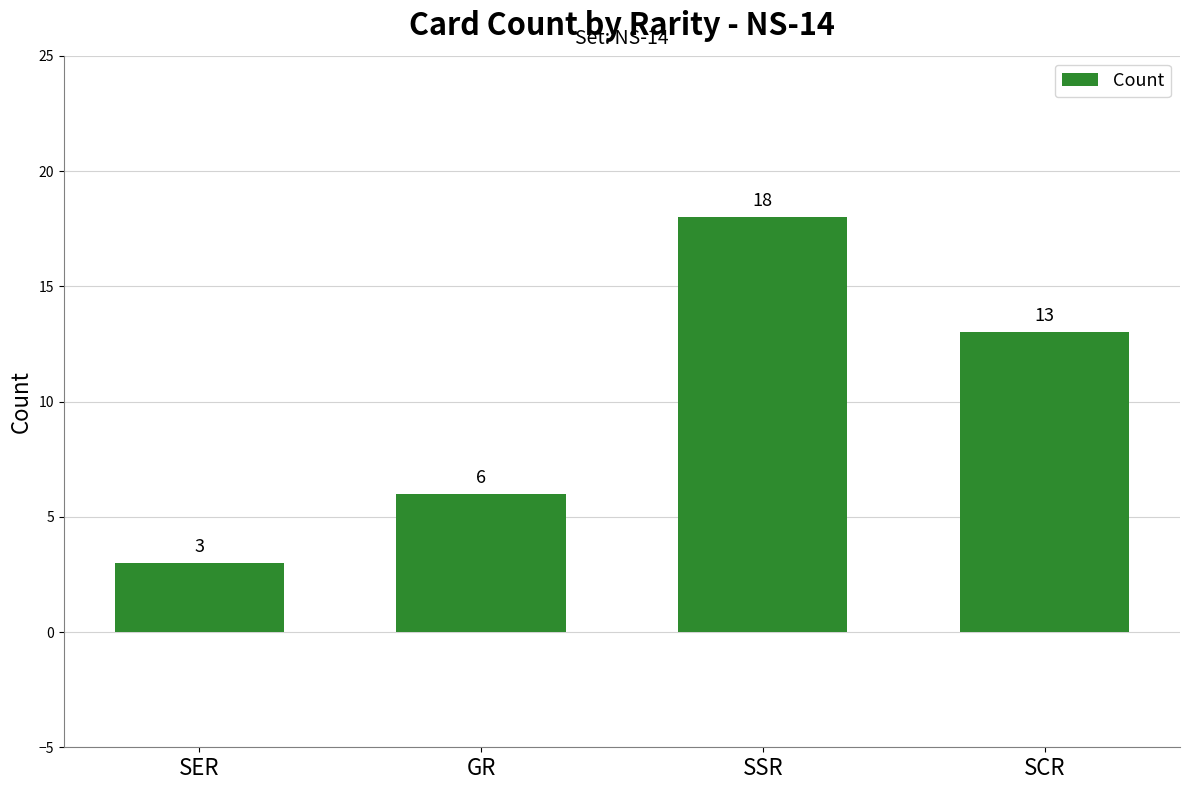

What position from the left is SSR?

3